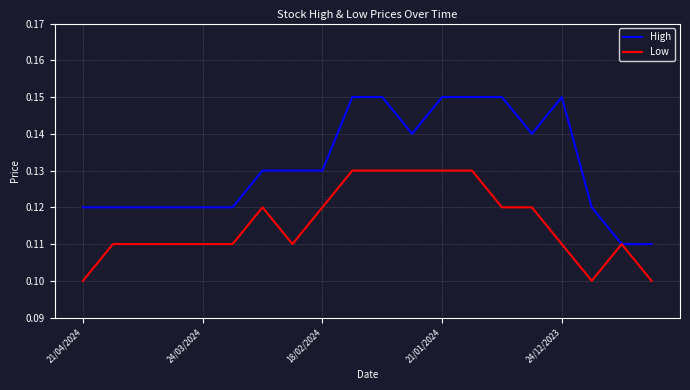

Which series has the largest range (max minus min)?

High